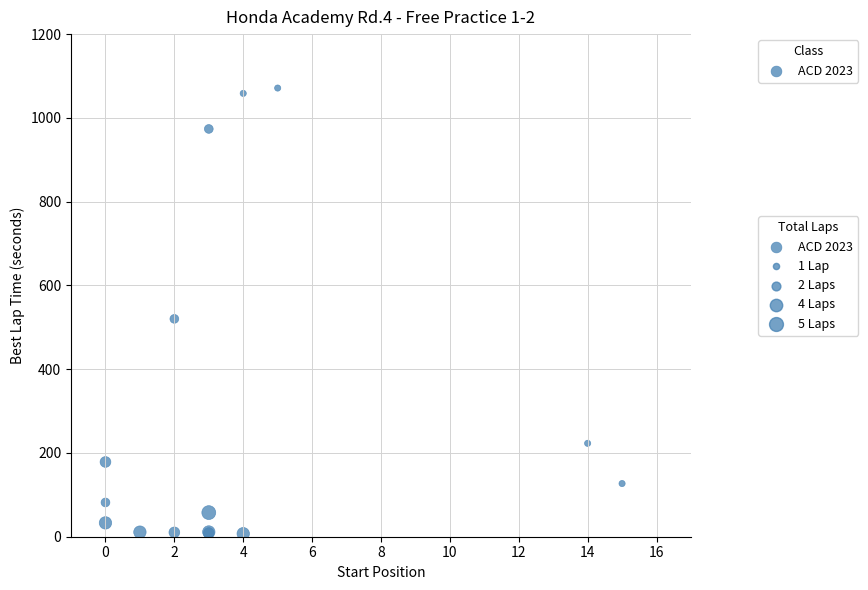

What Y value in the scatter plot is closest to 539?

520.1